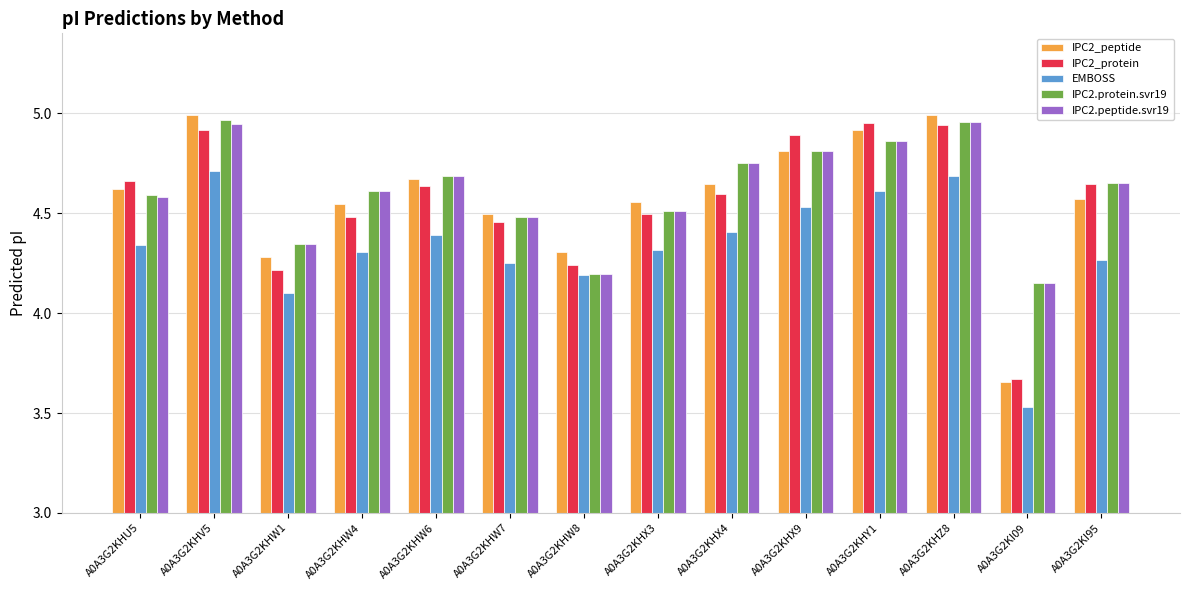

Which category has the lowest value in the IPC2_protein series?

A0A3G2KI09